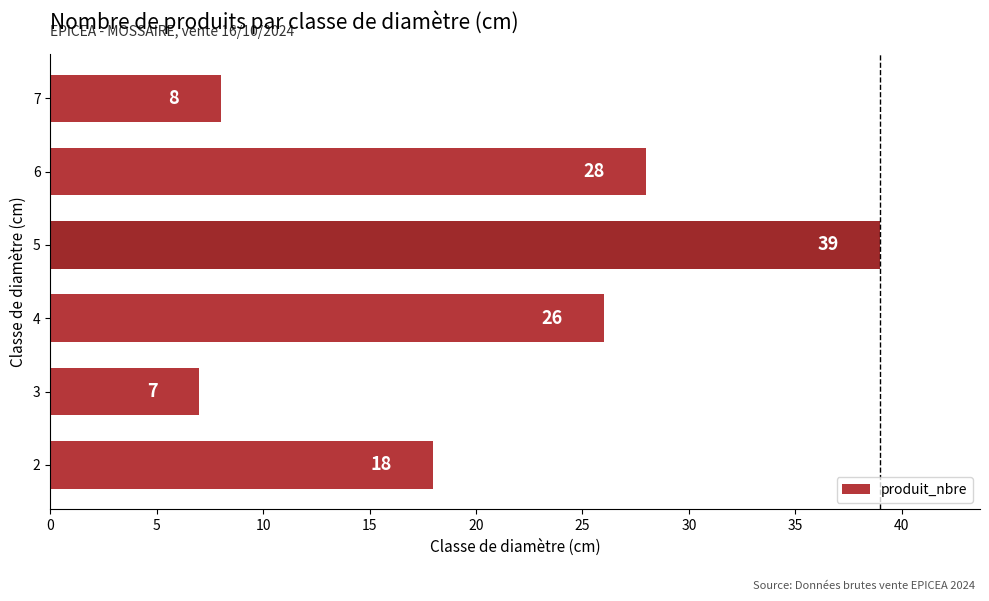

How many distinct data groups are displayed?

1